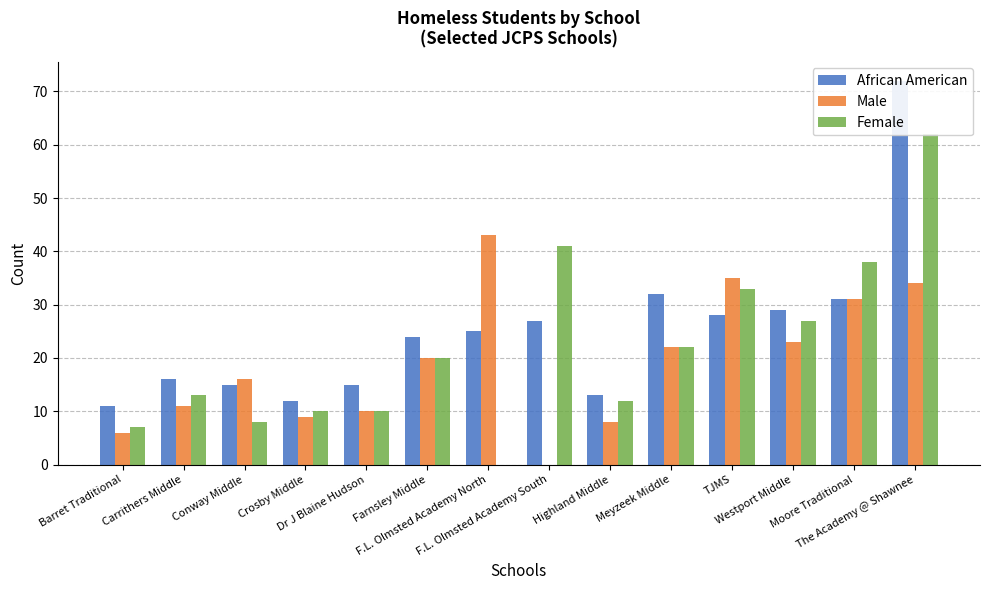

Reading right to left, list all the values displayed in this chart.

African American: 72	31	29	28	32	13	27	25	24	15	12	15	16	11
Male: 34	31	23	35	22	8	0	43	20	10	9	16	11	6
Female: 62	38	27	33	22	12	41	0	20	10	10	8	13	7